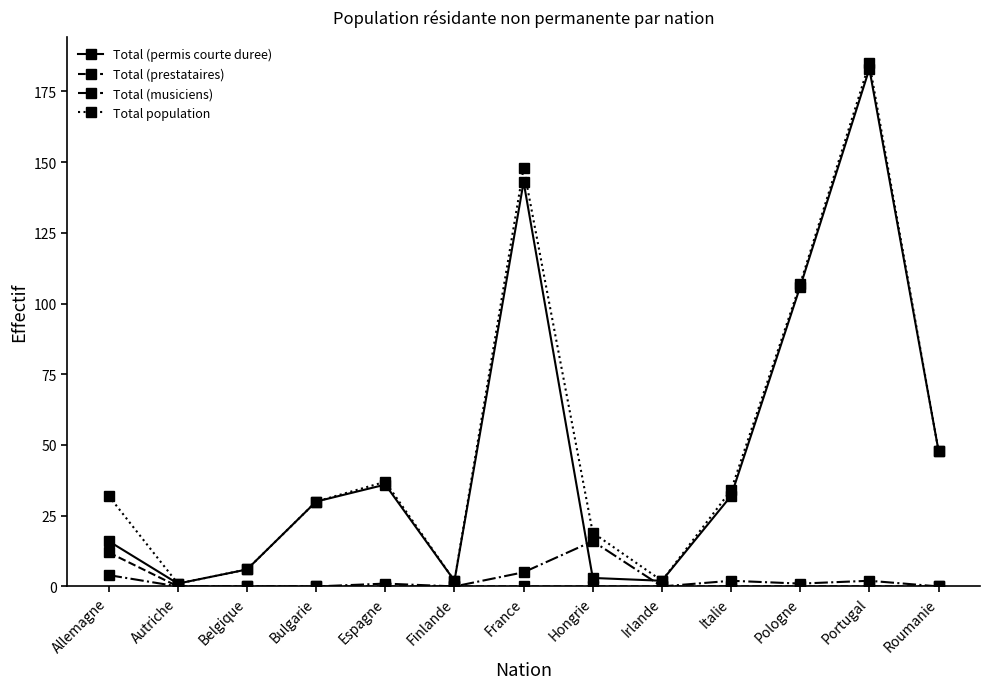

What is the maximum value shown in the chart?

185